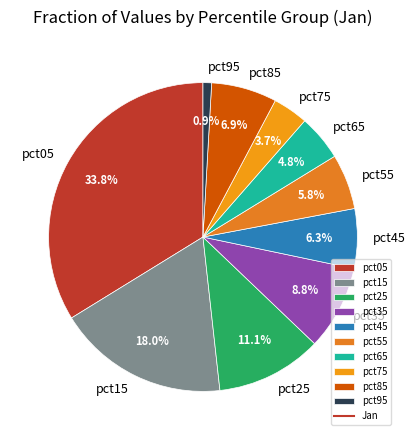

Do pct45 and pct25 together represent more than half of the pie?

No